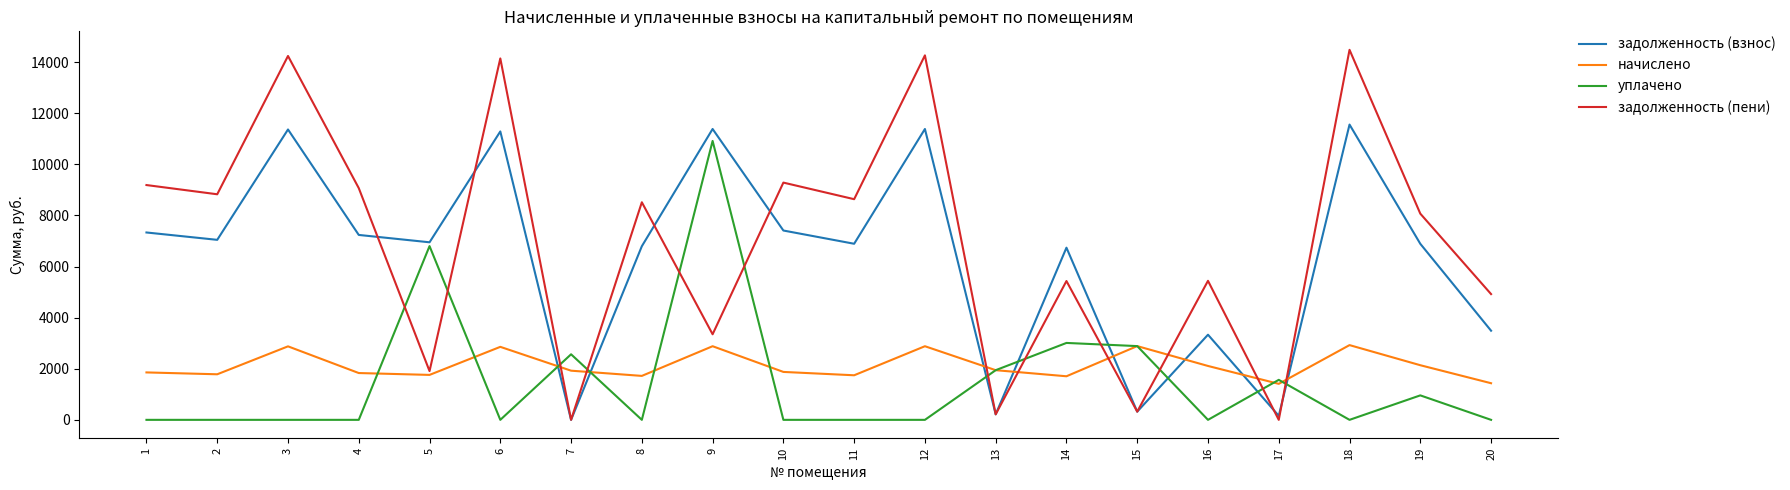

Which series changed the most between 2 and 9?

уплачено